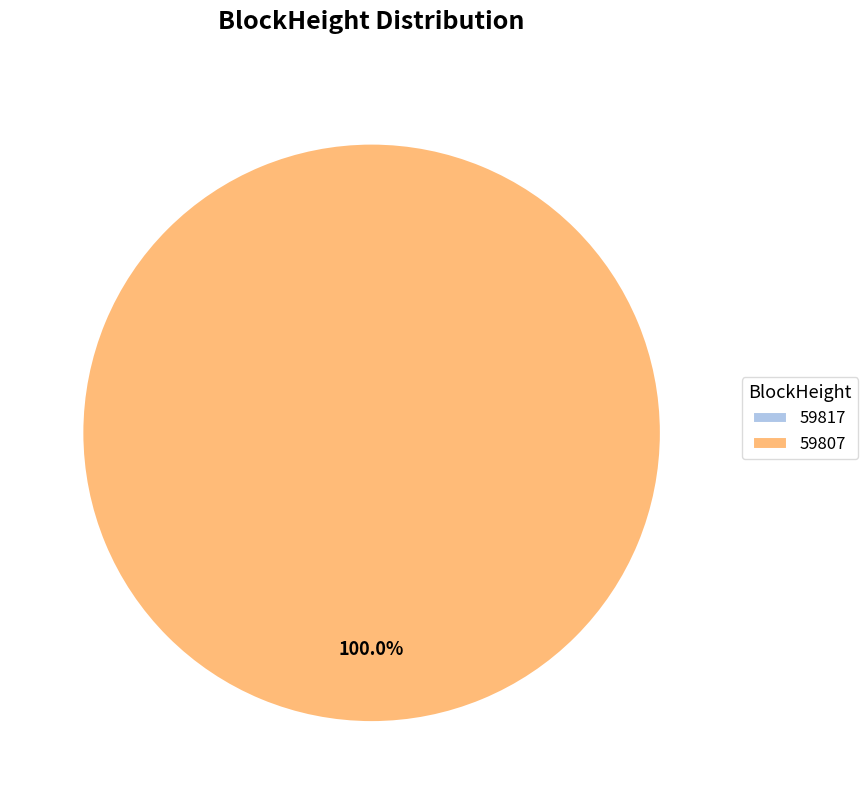

Rank the categories by value from highest to lowest.

59807, 59817